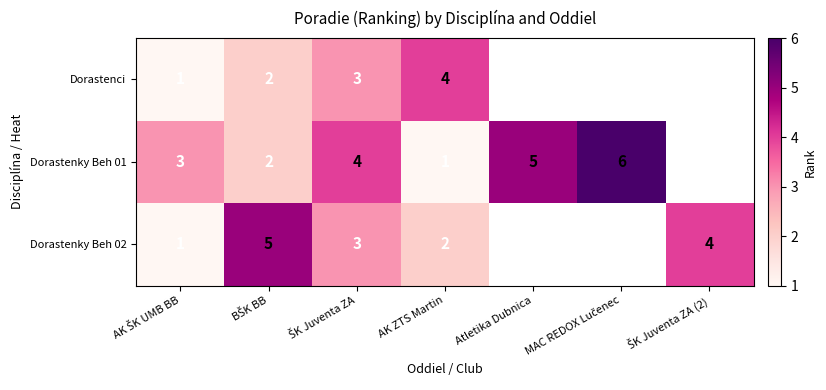

At AK ZTS Martin, list the series in order from smallest to largest.

Dorastenky Beh 01, Dorastenky Beh 02, Dorastenci